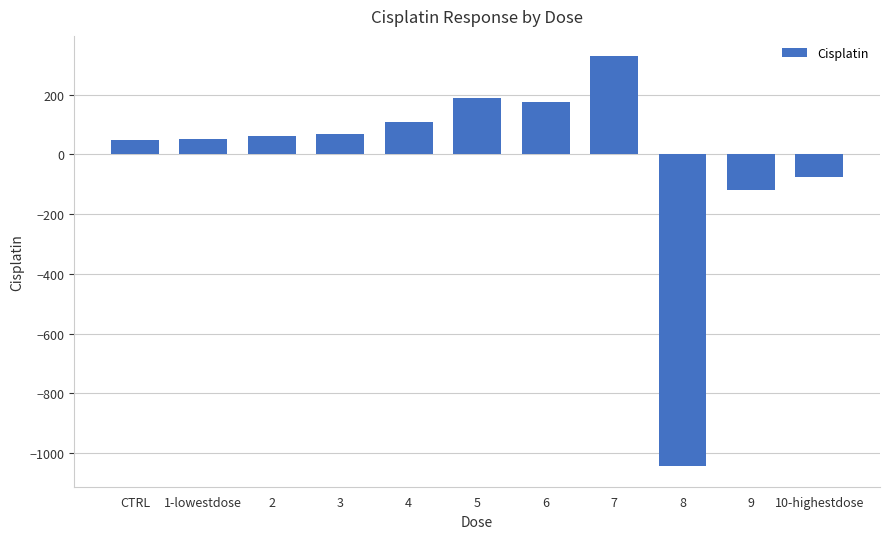

The value at 4 is 108.5. True or false?

True